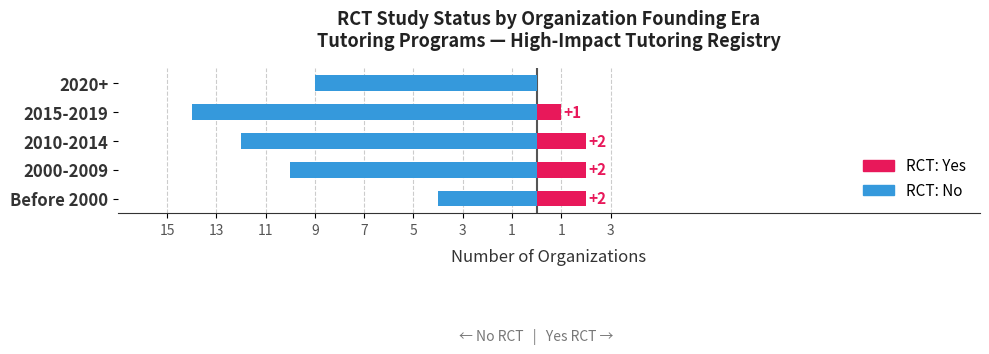

How many bars are there in each group?

2